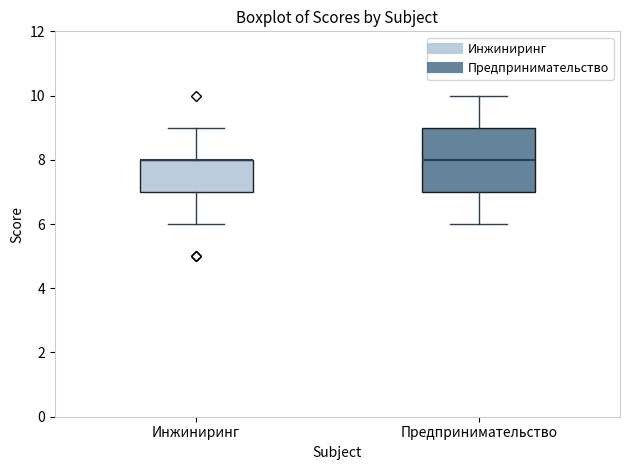

Where does the lower whisker of the box for Предпринимательство end on the y-axis? The values are not printed on the chart, so give them approximately, as read against the axis.

6